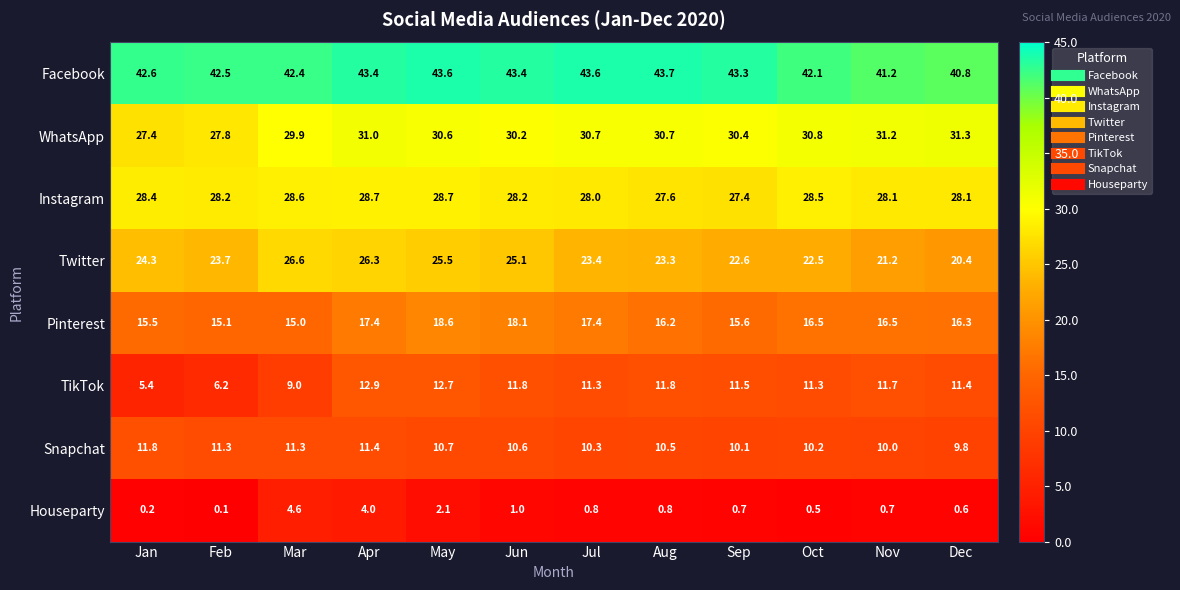

Which series has the widest spread of values?

TikTok